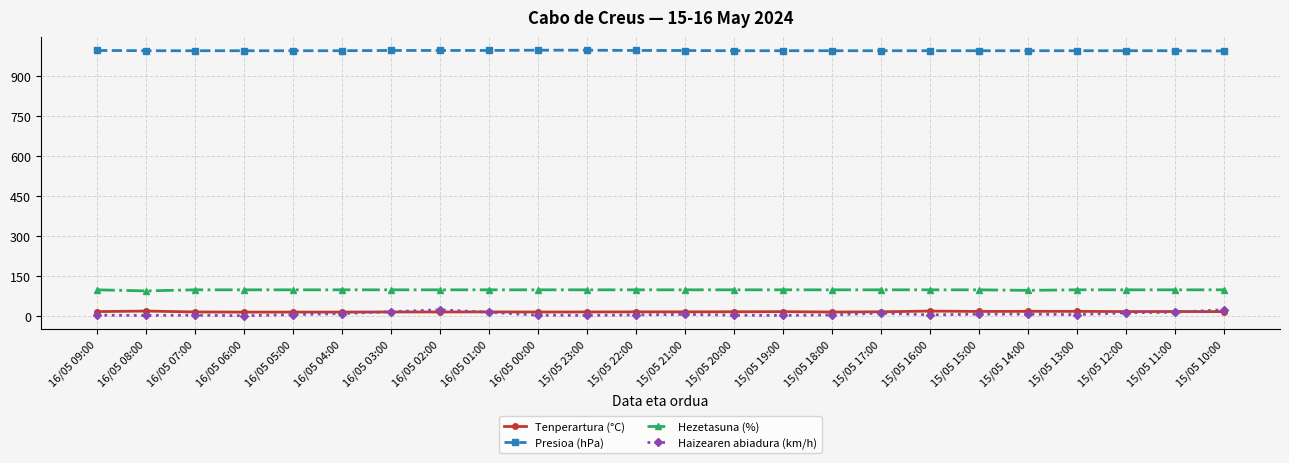

What is the sum of all Hezetasuna (%) values?

2370.0